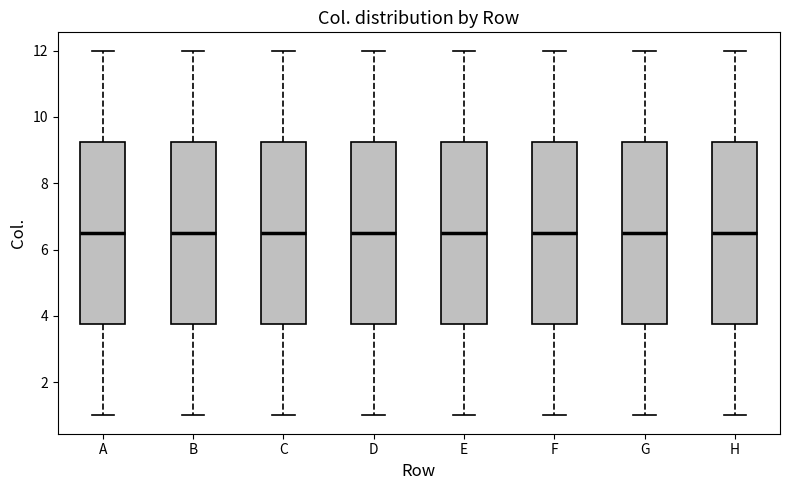

Where is the upper edge of the box for G on the y-axis? The values are not printed on the chart, so give them approximately, as read against the axis.

9.2